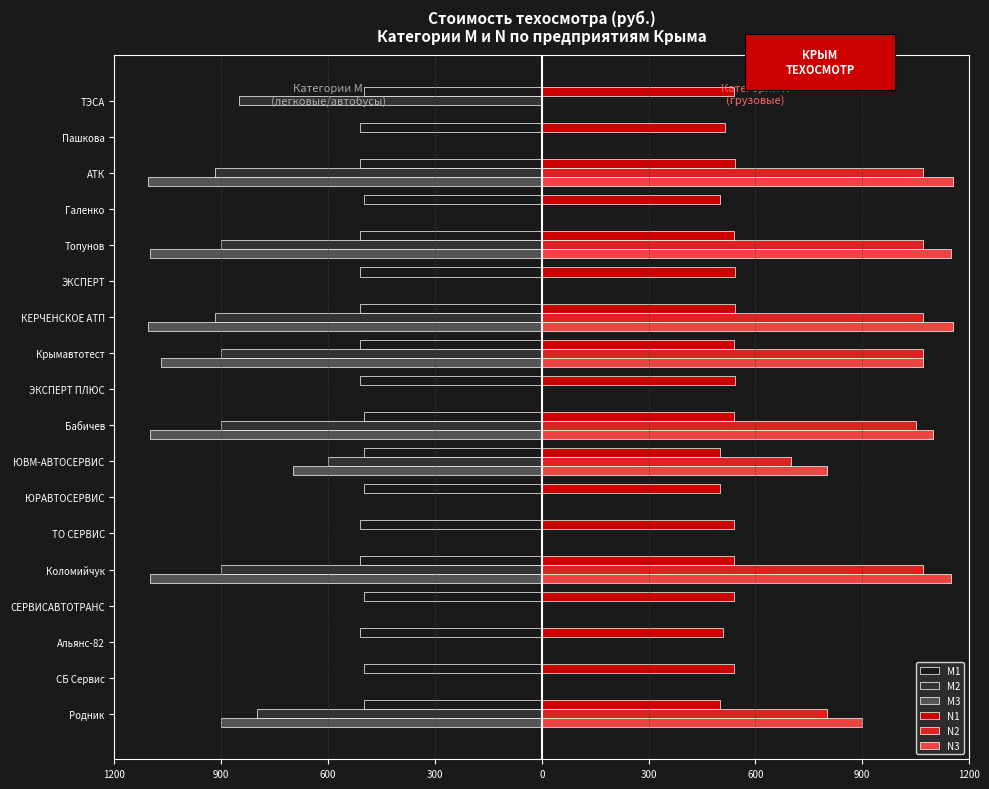

What is the sum of all N1 values?

9520